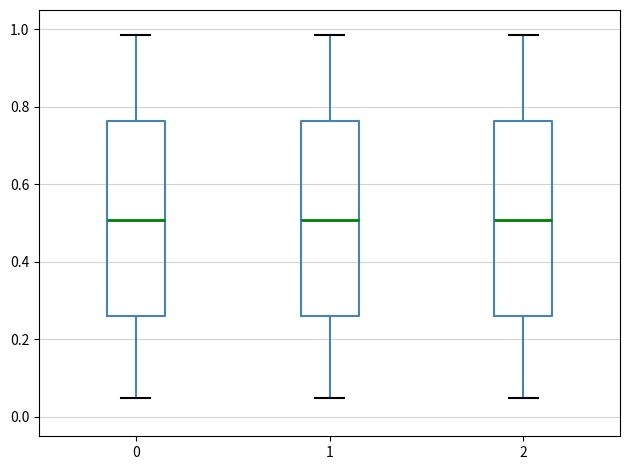

Reading left to right, read every box against the y-axis: the position of its median line, the range the box covers, and the ends of its whiskers. The values are not printed on the chart, so give them approximately, as read against the axis.

0: median 0.50, box 0.26 to 0.76, whiskers 0.04 to 0.98
1: median 0.50, box 0.26 to 0.76, whiskers 0.04 to 0.98
2: median 0.50, box 0.26 to 0.76, whiskers 0.04 to 0.98